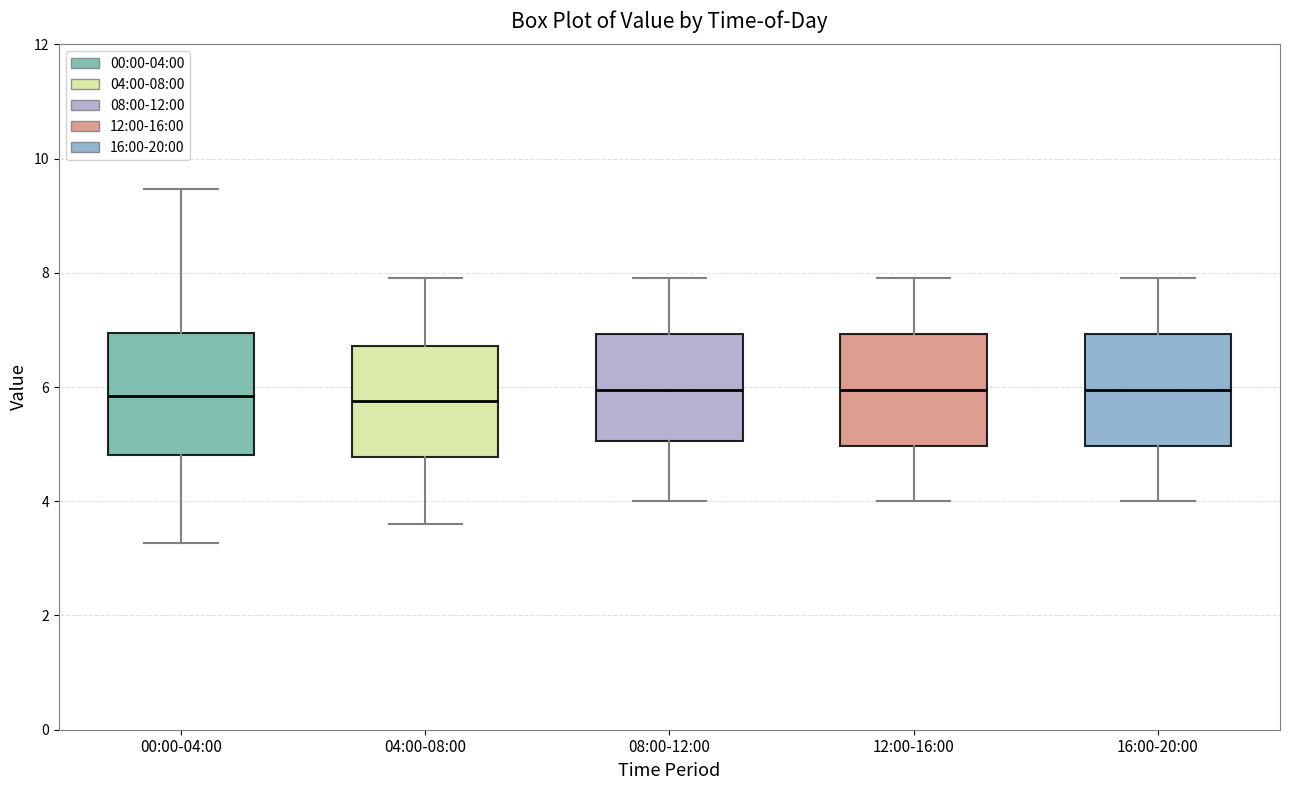

Reading left to right, transcribe this box plot: for each box, give where its median line is, the range the box spans, and where its two whiskers end, as read against the y-axis. The values are not printed on the chart, so give them approximately, as read against the axis.

00:00-04:00: median 5.8, box 4.8 to 7.0, whiskers 3.2 to 9.4
04:00-08:00: median 5.8, box 4.8 to 6.8, whiskers 3.6 to 8.0
08:00-12:00: median 6.0, box 5.0 to 7.0, whiskers 4.0 to 8.0
12:00-16:00: median 6.0, box 5.0 to 7.0, whiskers 4.0 to 8.0
16:00-20:00: median 6.0, box 5.0 to 7.0, whiskers 4.0 to 8.0